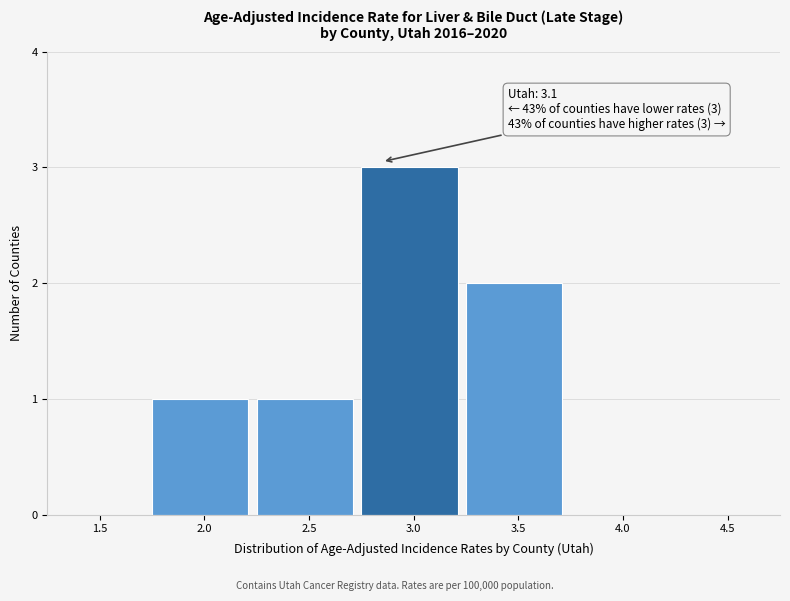

Reading left to right, what are all the values shown in this chart?

1.5=0	2.0=1	2.5=1	3.0=3	3.5=2	4.0=0	4.5=0